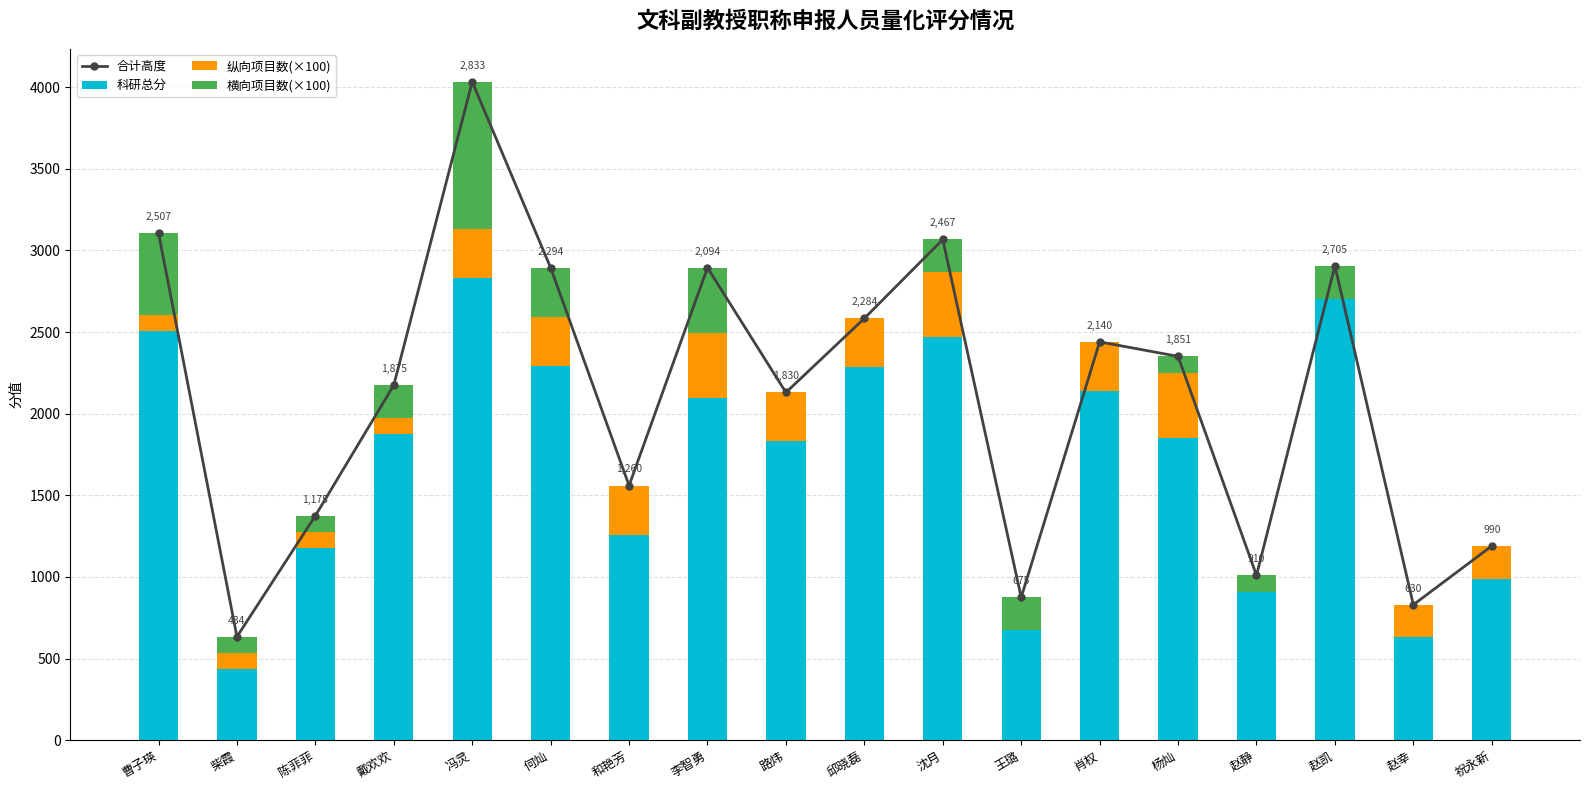

The value of 纵向项目数(×100) at 杨灿 is 400.0. True or false?

True